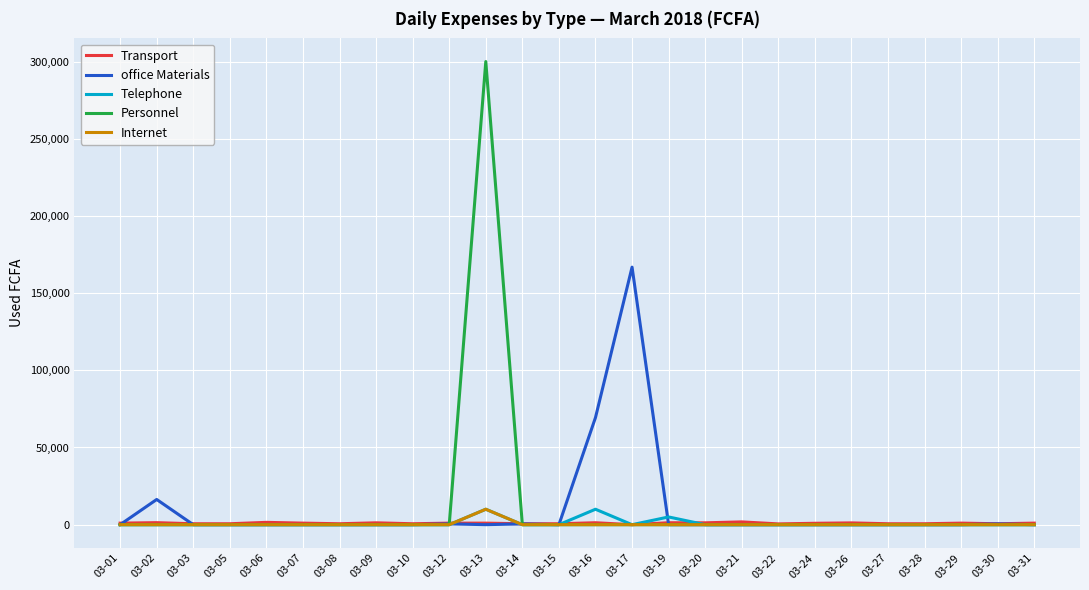

Does the chart display data point markers on the line(s)?

No